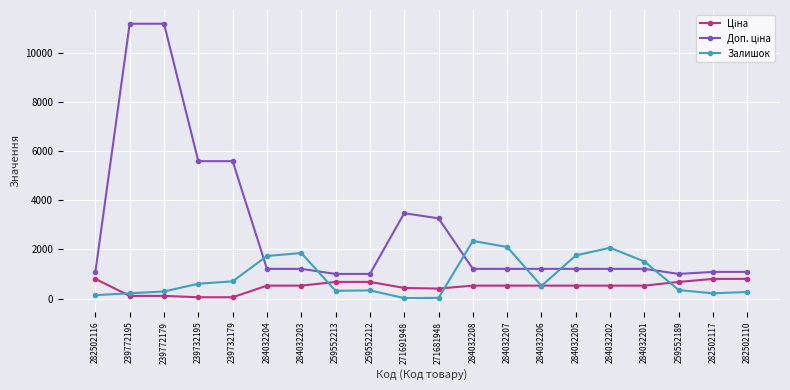

What is the spread (max minus min) of values at 284032207?

1570.8